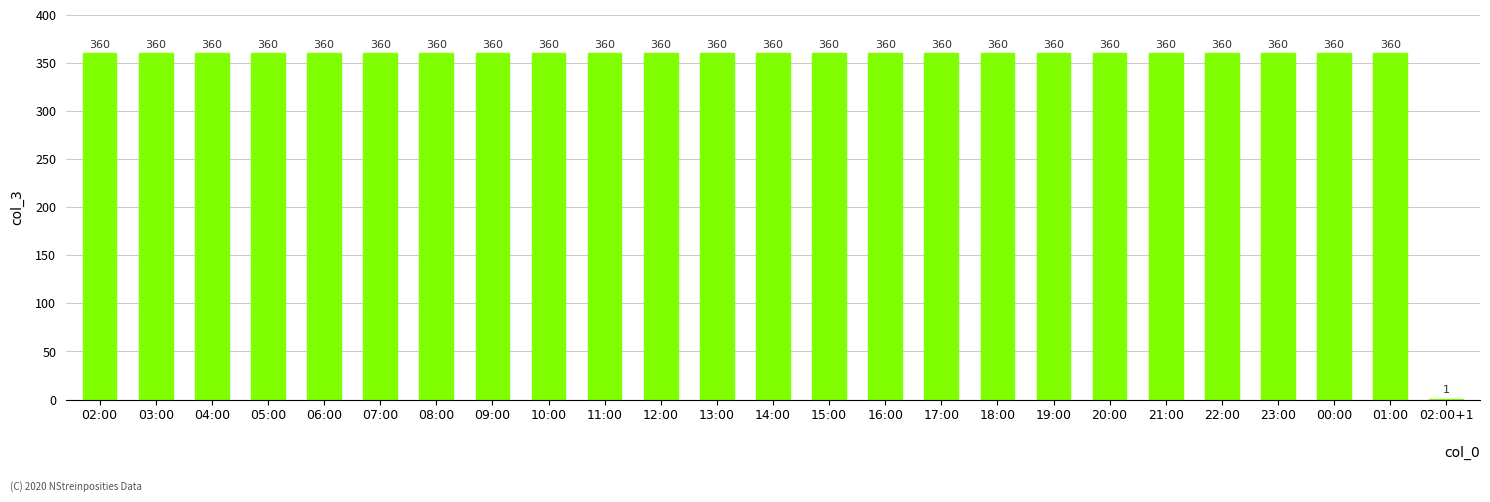

Reading right to left, extract all data points from this chart.

1	360	360	360	360	360	360	360	360	360	360	360	360	360	360	360	360	360	360	360	360	360	360	360	360